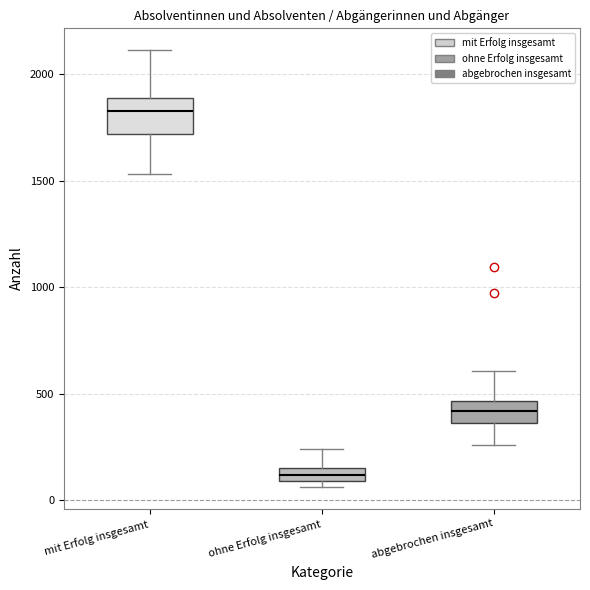

Where does the upper whisker of the box for ohne Erfolg insgesamt end on the y-axis? The values are not printed on the chart, so give them approximately, as read against the axis.

250